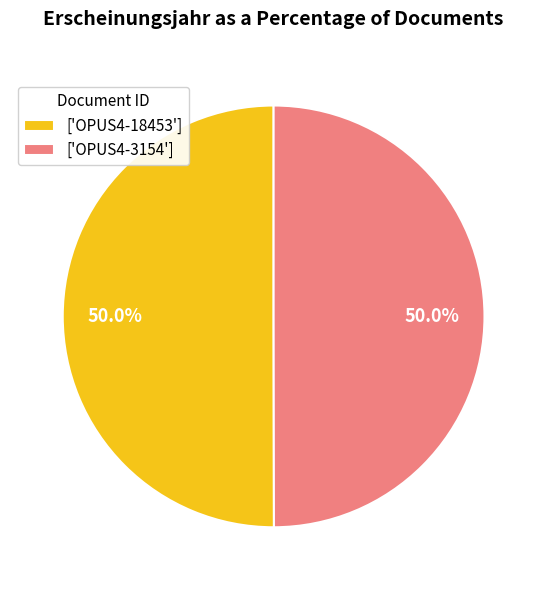

What percentage is NOT represented by ['OPUS4-18453']?

50.0%